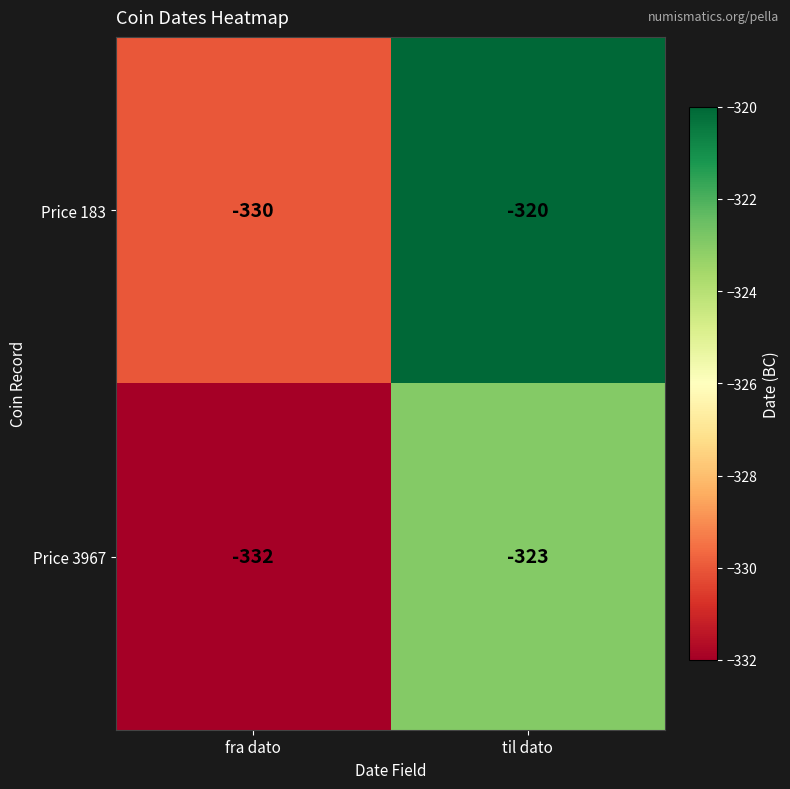

Is the value of Price 183 at til dato greater than the value of Price 3967 at til dato?

Yes